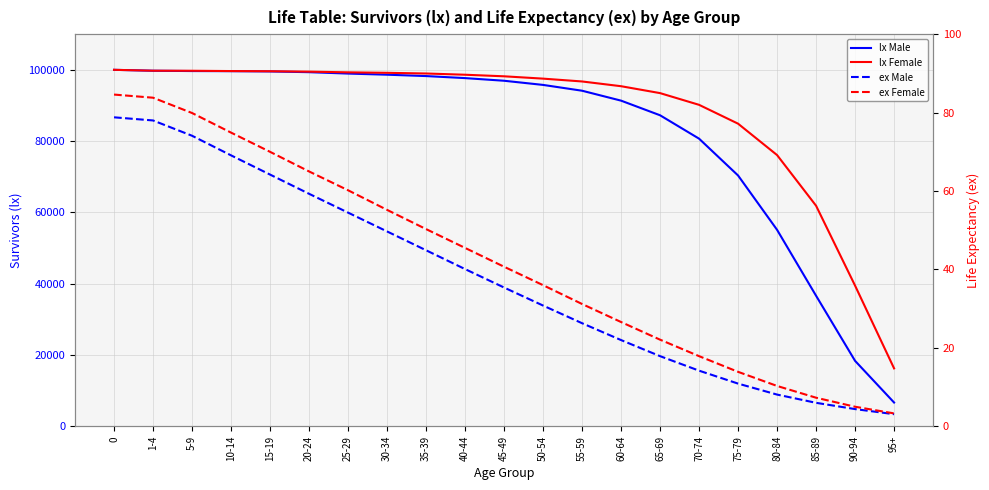

At 60-64, list the series in order from largest to smallest.

lx Female, lx Male, ex Female, ex Male